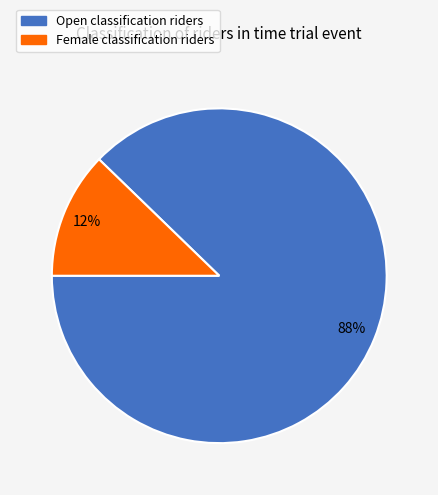

To the nearest percent, what is the difference between the largest and smallest slice percentages?

76%